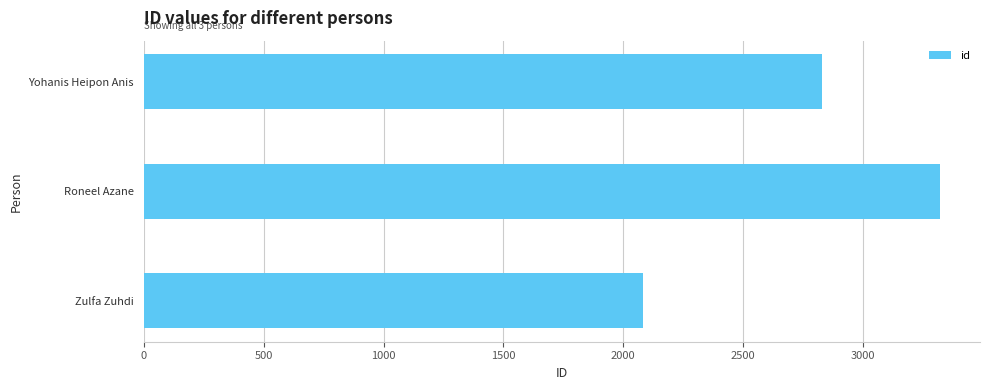

What is the label of the 2nd bar from the top?

Roneel Azane